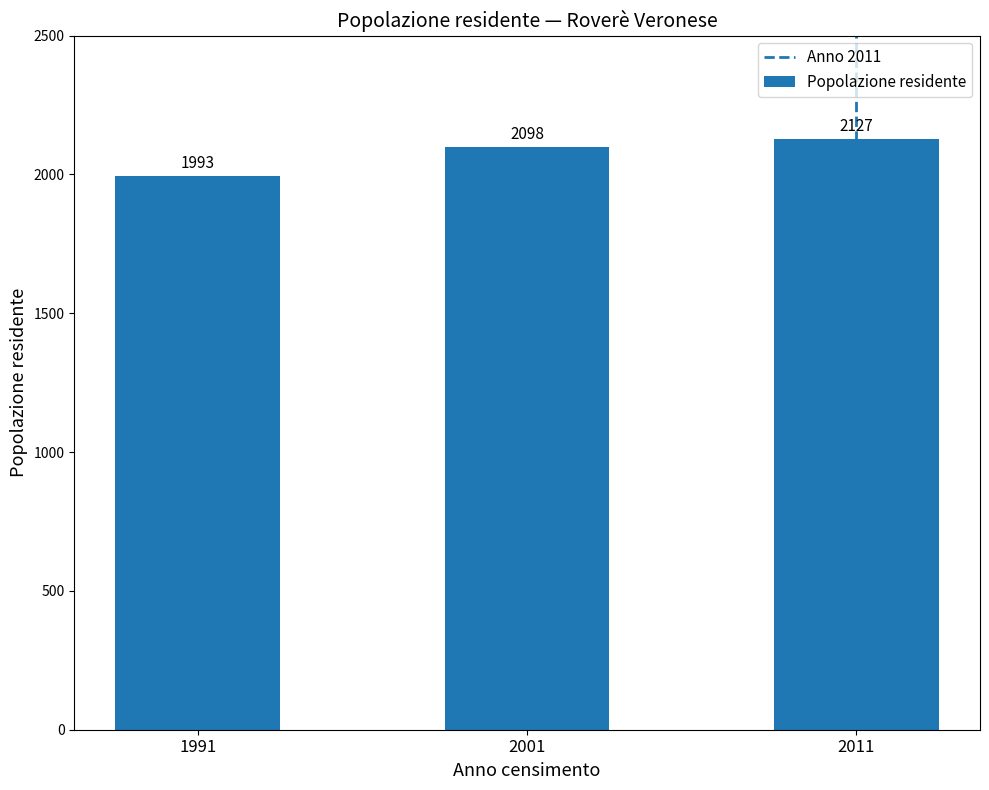

What is the minimum value shown in the chart?

1993